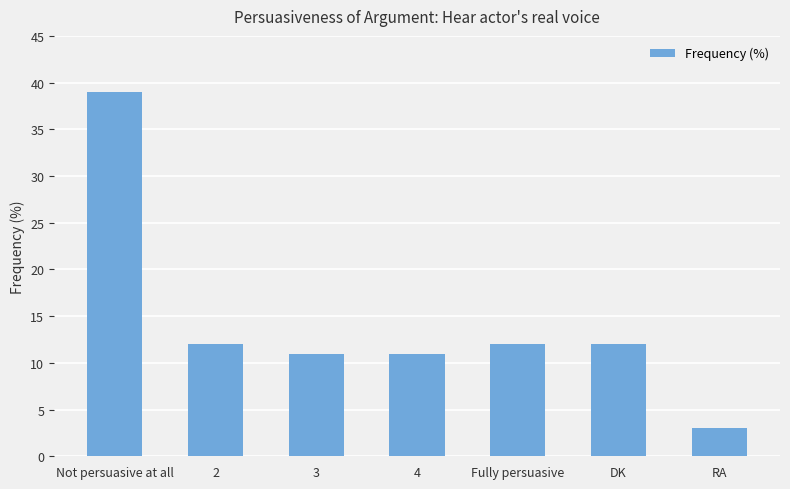

What is the sum of the values at 3 and RA?

14